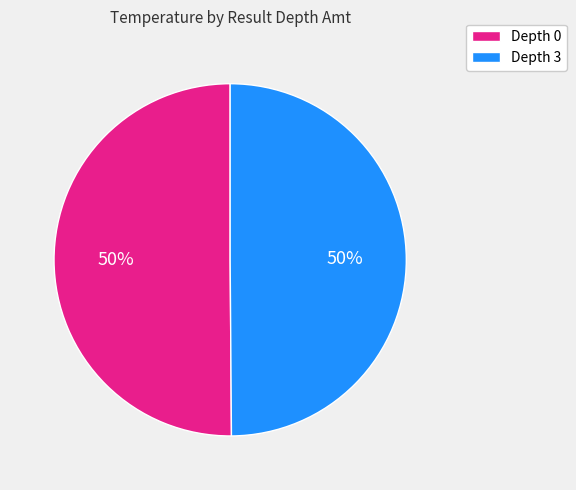

What percentage is the Depth 0 slice, to the nearest percent?

50%